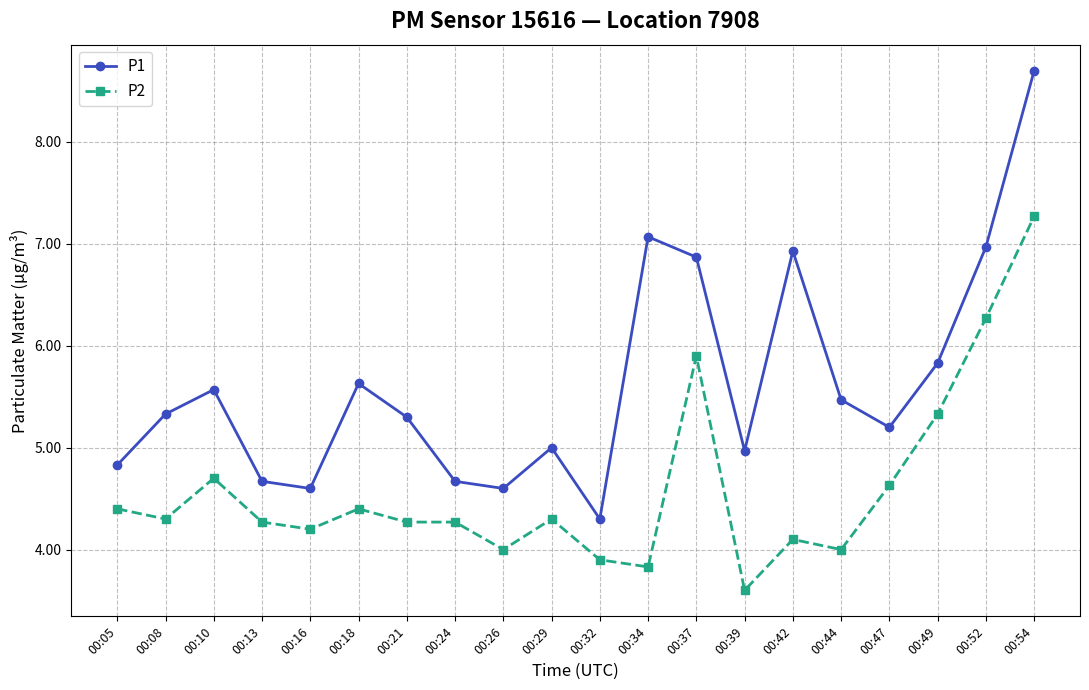

Reading left to right, extract all data points from this chart.

P1: 00:05=4.8	00:08=5.3	00:10=5.6	00:13=4.7	00:16=4.6	00:18=5.6	00:21=5.3	00:24=4.7	00:26=4.6	00:29=5.0	00:32=4.3	00:34=7.1	00:37=6.9	00:39=5.0	00:42=6.9	00:44=5.5	00:47=5.2	00:49=5.8	00:52=7.0	00:54=8.7
P2: 00:05=4.4	00:08=4.3	00:10=4.7	00:13=4.3	00:16=4.2	00:18=4.4	00:21=4.3	00:24=4.3	00:26=4.0	00:29=4.3	00:32=3.9	00:34=3.8	00:37=5.9	00:39=3.6	00:42=4.1	00:44=4.0	00:47=4.6	00:49=5.3	00:52=6.3	00:54=7.3